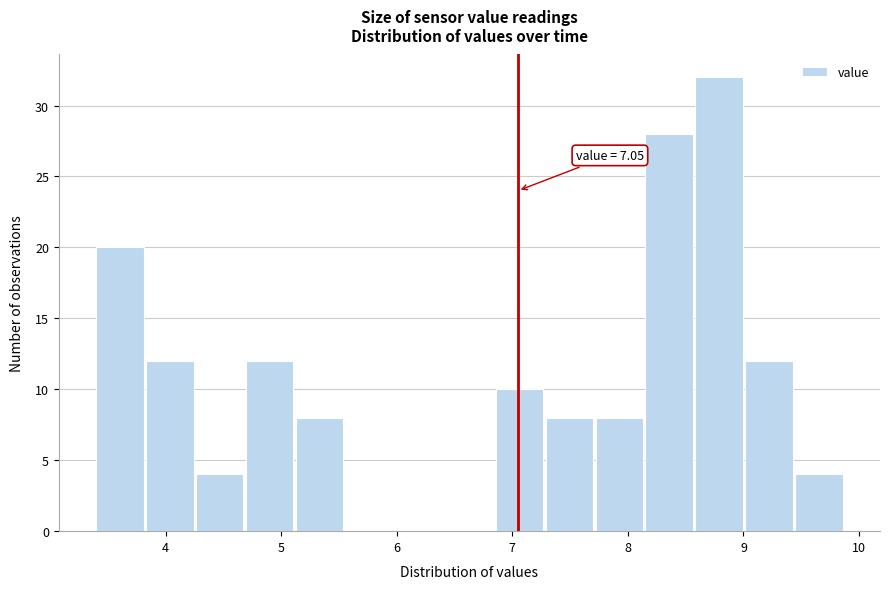

Which range on the x-axis has the tallest bar?

8.6 to 9.0